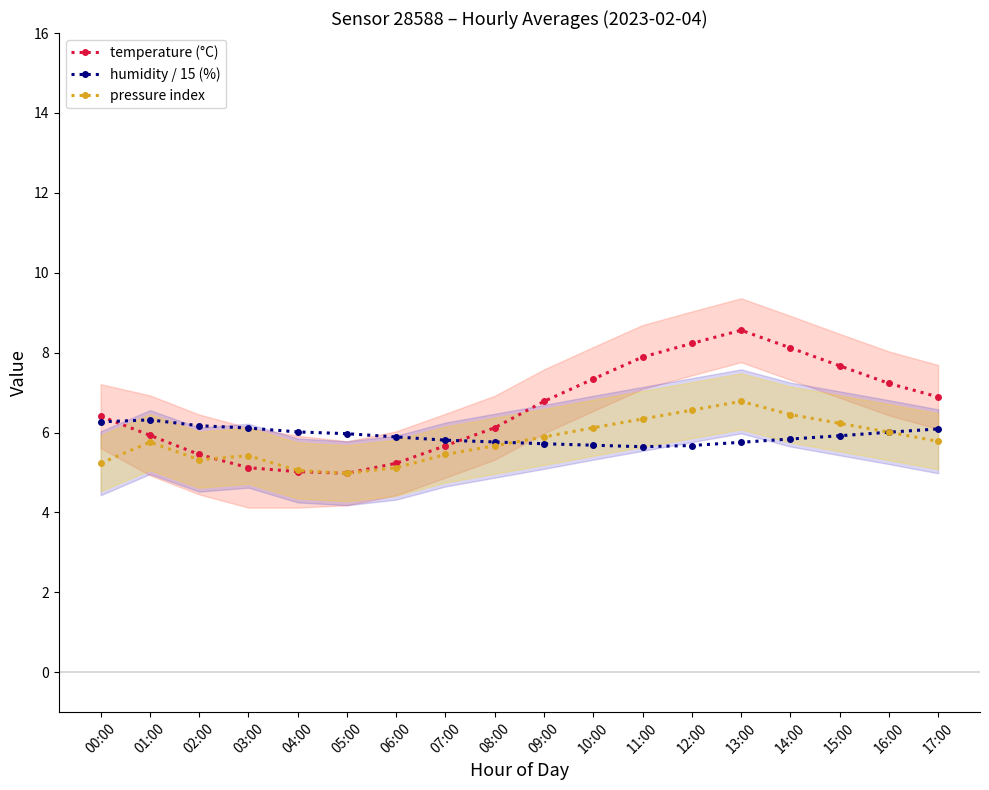

What are all the series names shown in the legend?

temperature (°C), humidity / 15 (%), pressure index